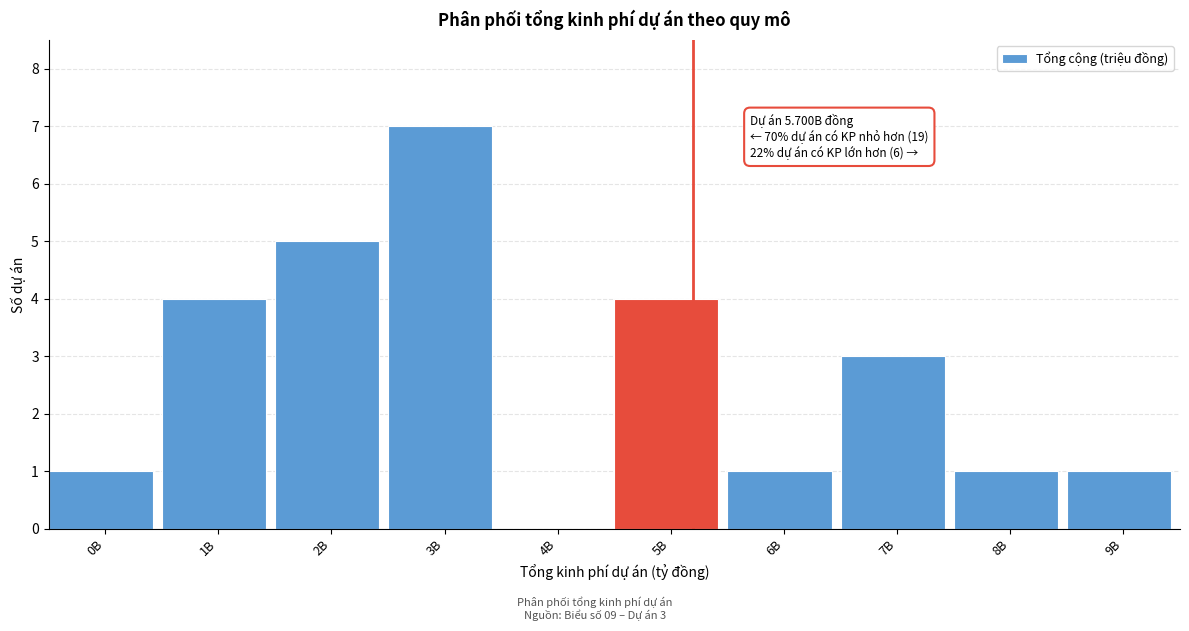

Reading left to right, transcribe all the data shown in this chart.

0B=1	1B=4	2B=5	3B=7	4B=0	5B=4	6B=1	7B=3	8B=1	9B=1